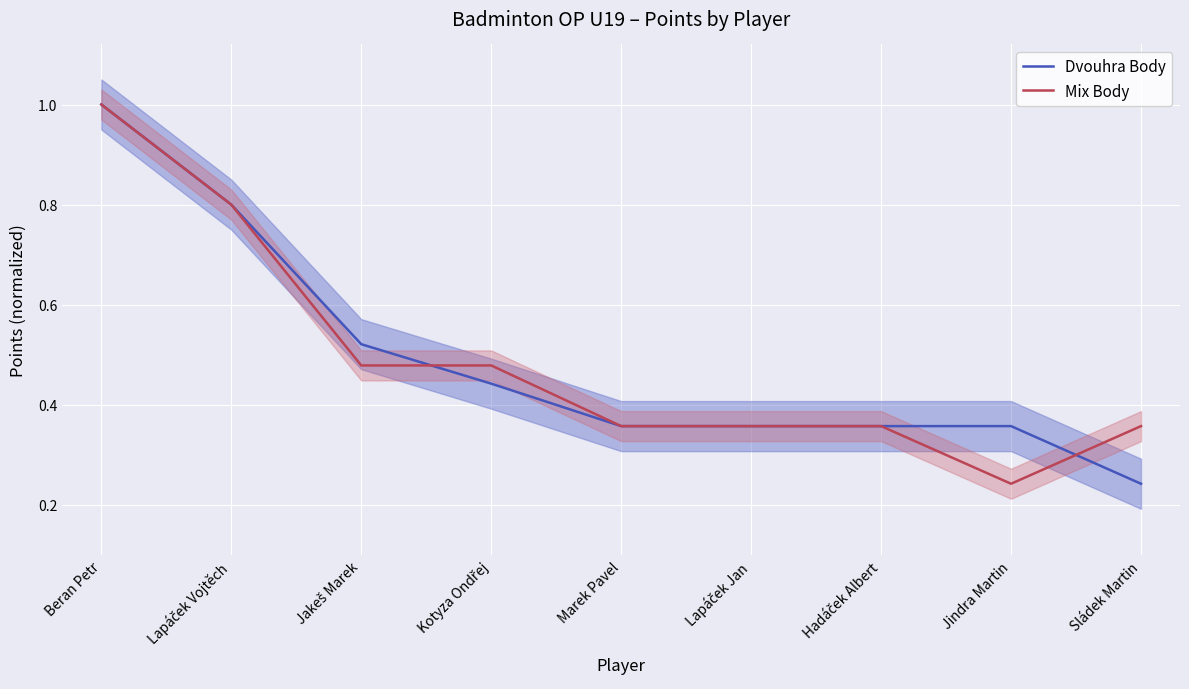

Rank the series at Kotyza Ondřej from lowest to highest value.

Dvouhra Body, Mix Body